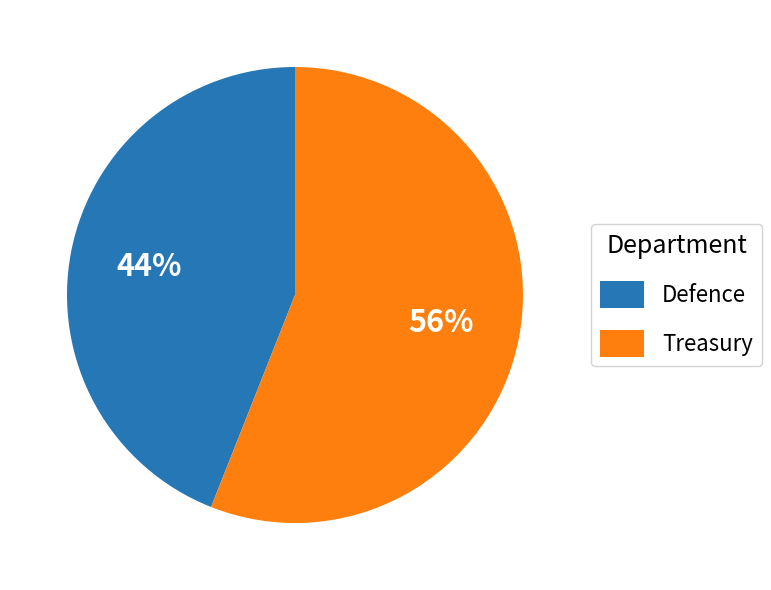

How many segments does this pie chart have?

2